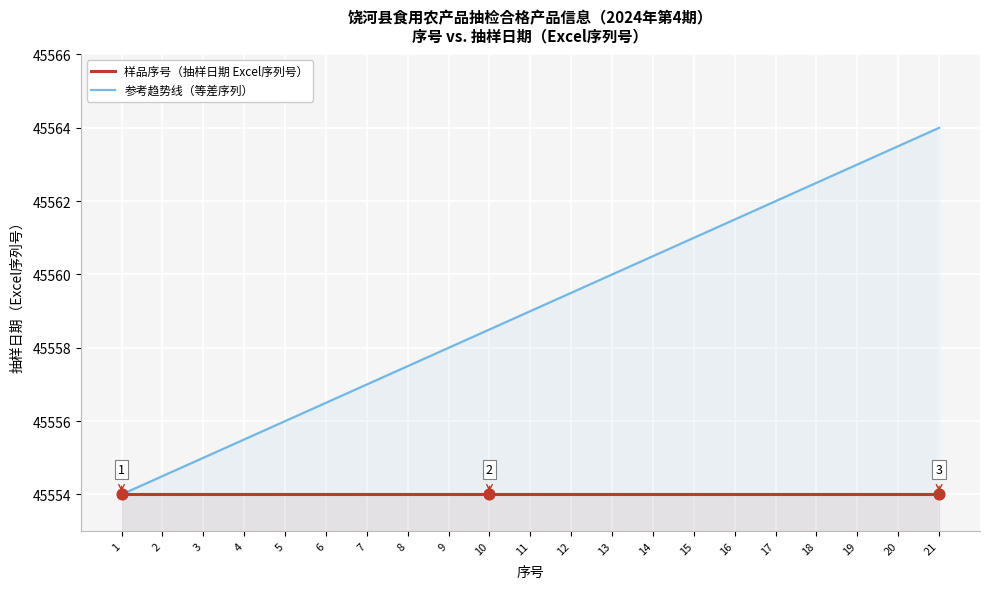

Which series has the largest Y range (max minus min)?

参考趋势线（等差序列）